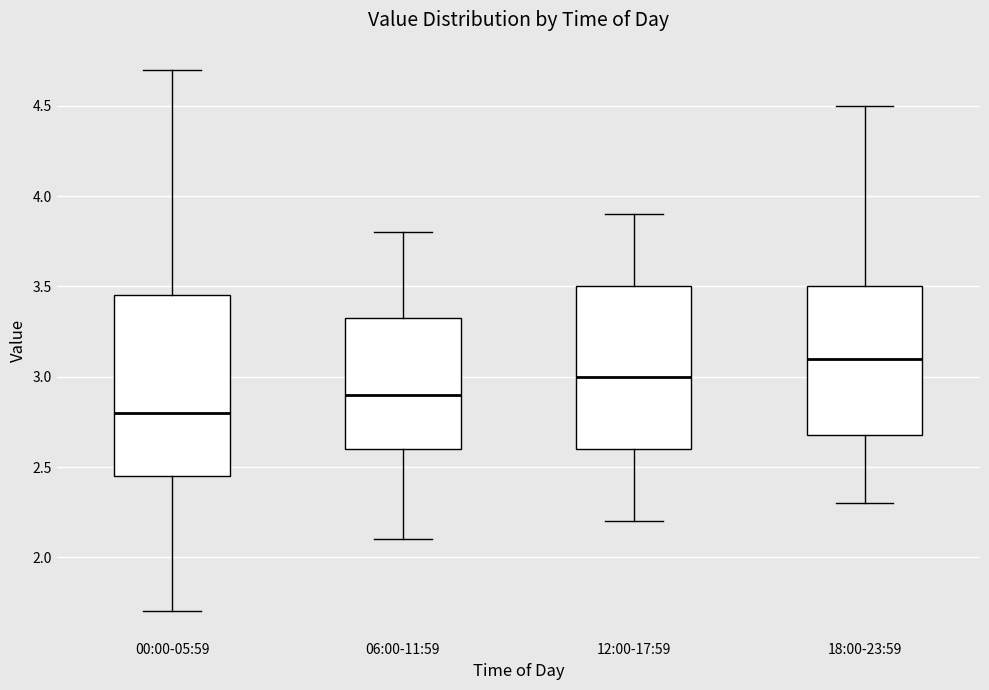

Which box has the highest median line?

18:00-23:59